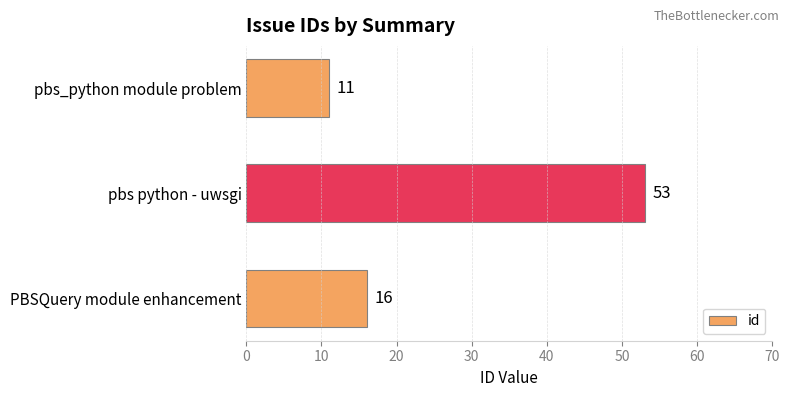

What is the change in value from pbs python - uwsgi to PBSQuery module enhancement?

-37